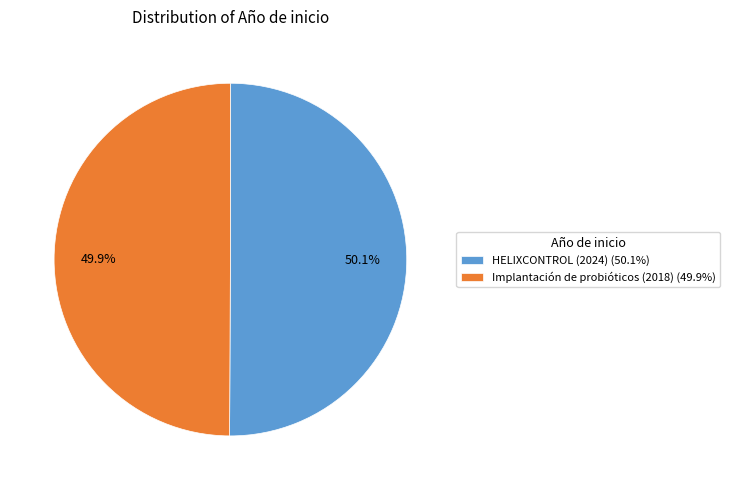

To the nearest percent, what portion does Implantación de probióticos (2018) represent?

50%